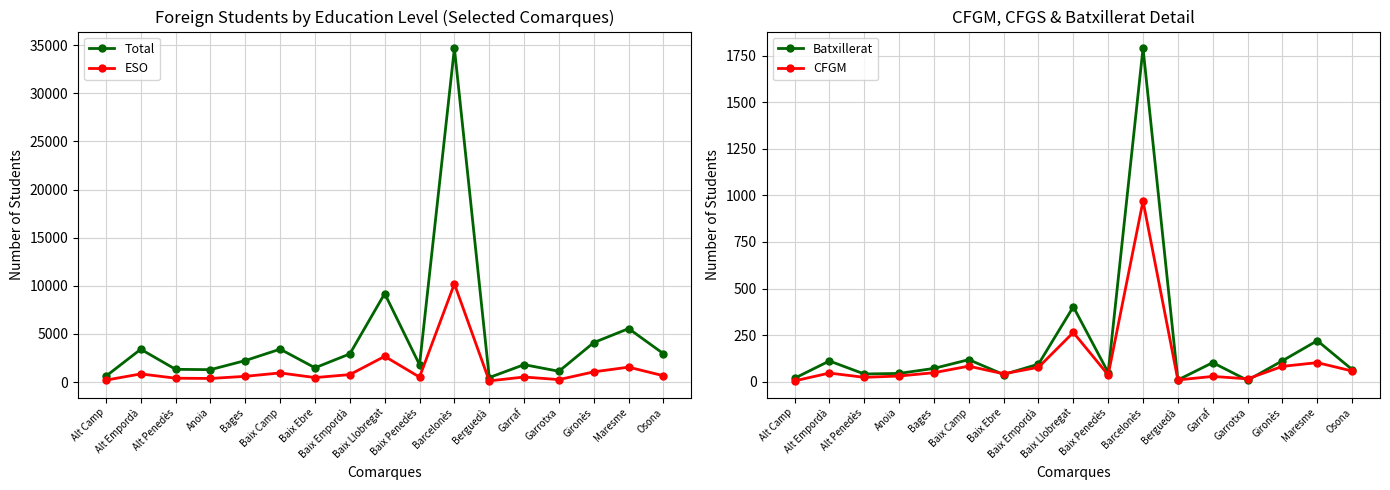

What is the maximum value for Total?

34692